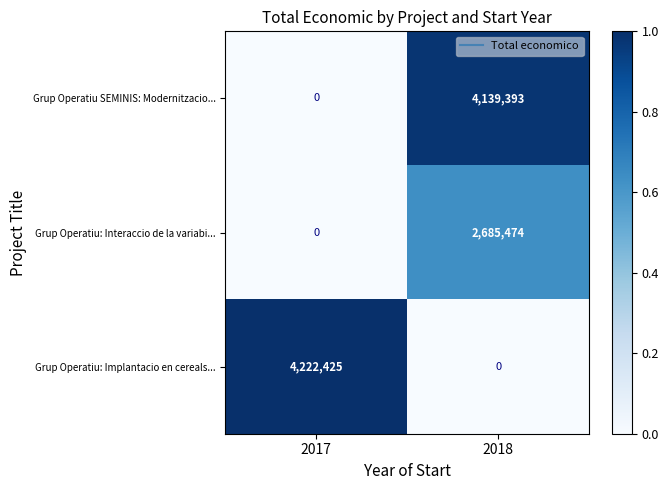

Rank the series by their maximum value, from highest to lowest.

Grup Operatiu: Implantacio en cereals..., Grup Operatiu SEMINIS: Modernitzacio..., Grup Operatiu: Interaccio de la variabi...